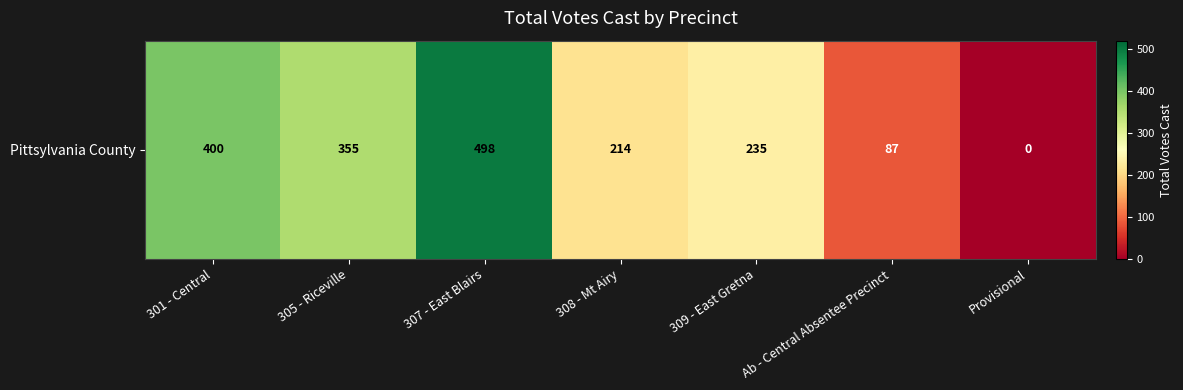

Rank the categories by value from highest to lowest.

307 - East Blairs, 301 - Central, 305 - Riceville, 309 - East Gretna, 308 - Mt Airy, Ab - Central Absentee Precinct, Provisional